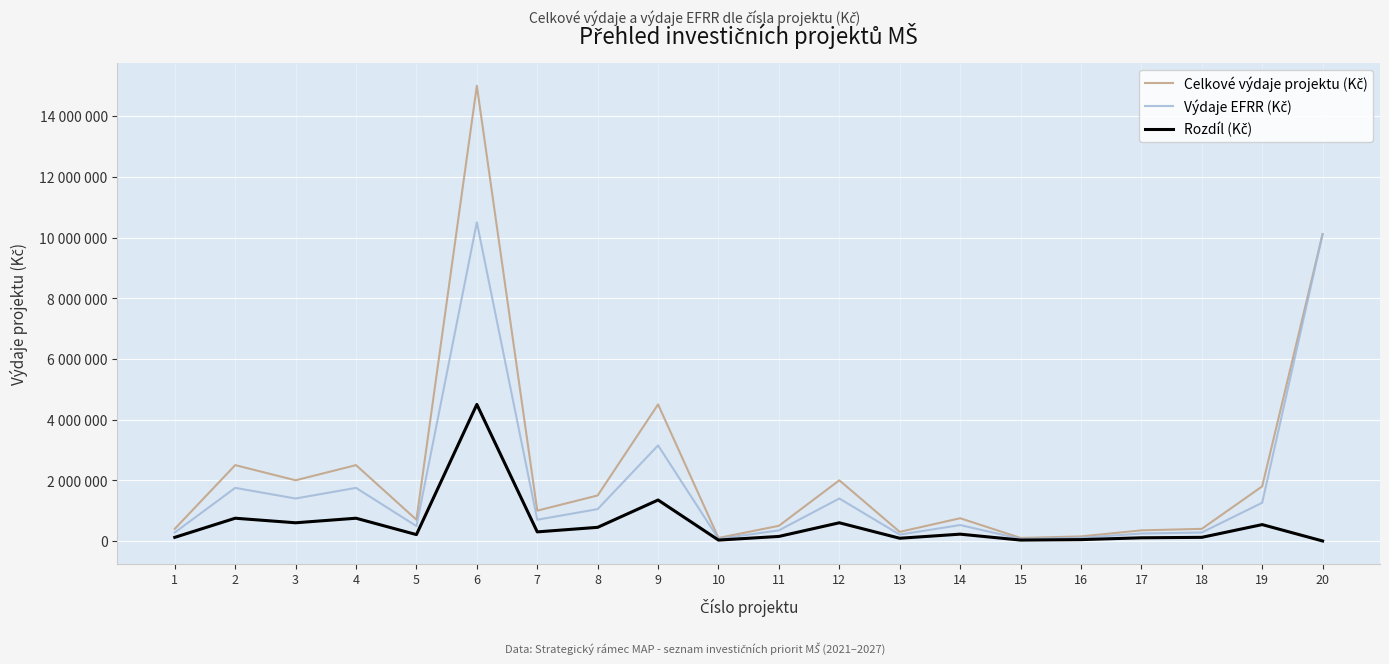

Rank the series by their maximum value, from lowest to highest.

Rozdíl (Kč), Výdaje EFRR (Kč), Celkové výdaje projektu (Kč)